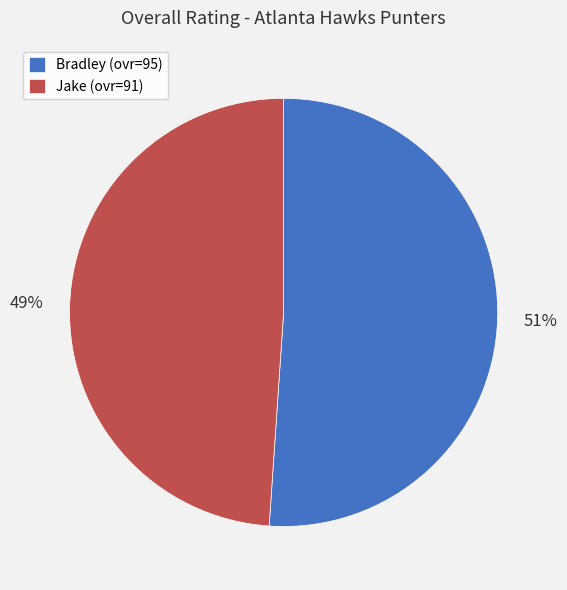

Does Jake represent more than half of the total?

No